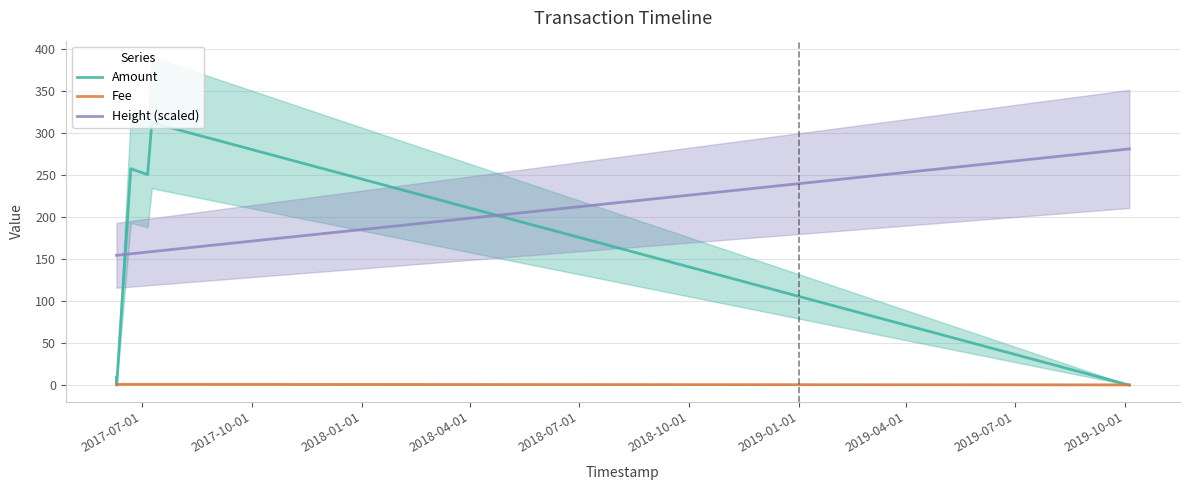

True or false: Height (scaled) and Amount intersect in this chart.

True